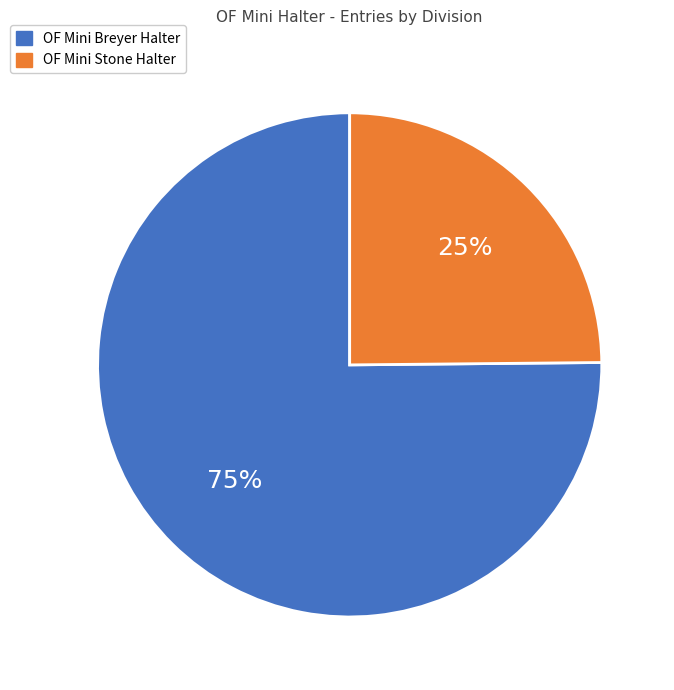

Is there any slice that represents more than half of the pie?

Yes